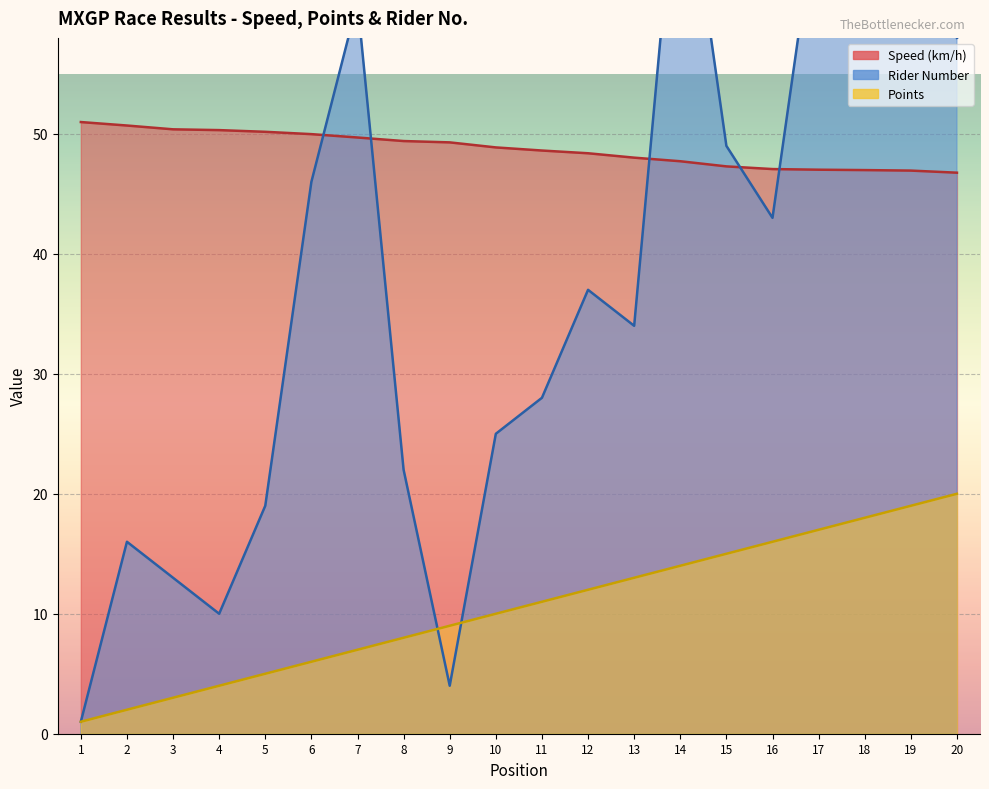

Is it true that Speed equals 50.7 at 2?

True